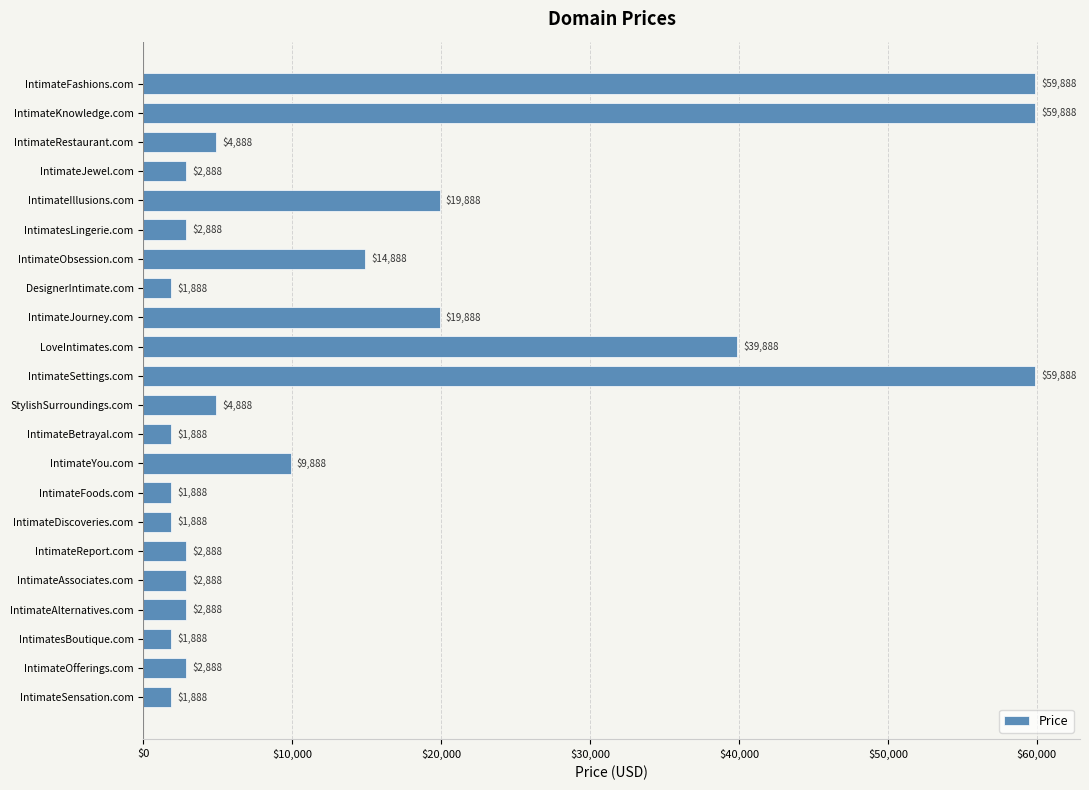

What is the label of the 19th bar from the bottom?

IntimateJewel.com